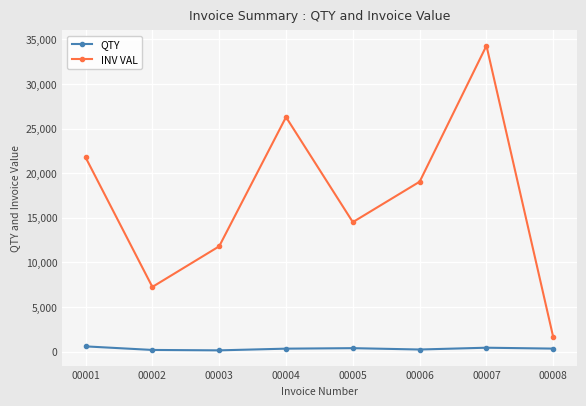

What is the highest value of the QTY series?

600.0